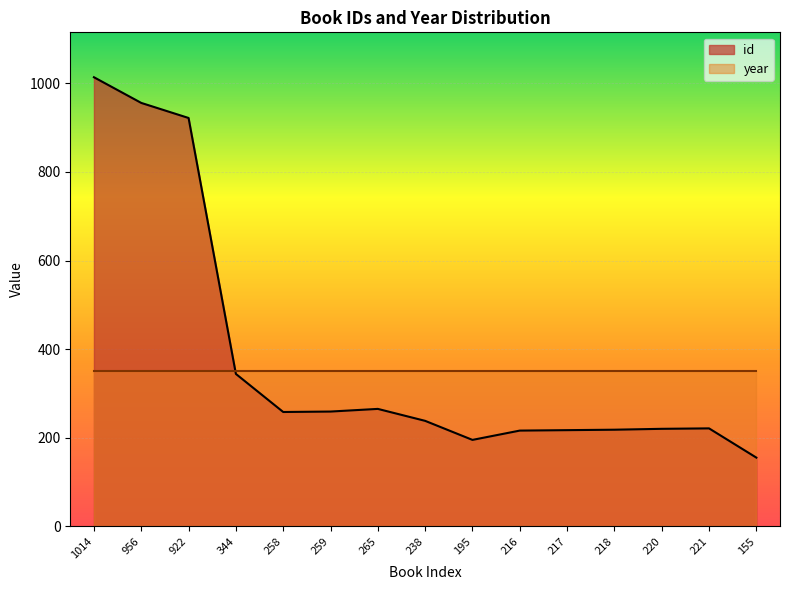

Where is the data nearest to the value 584?

344